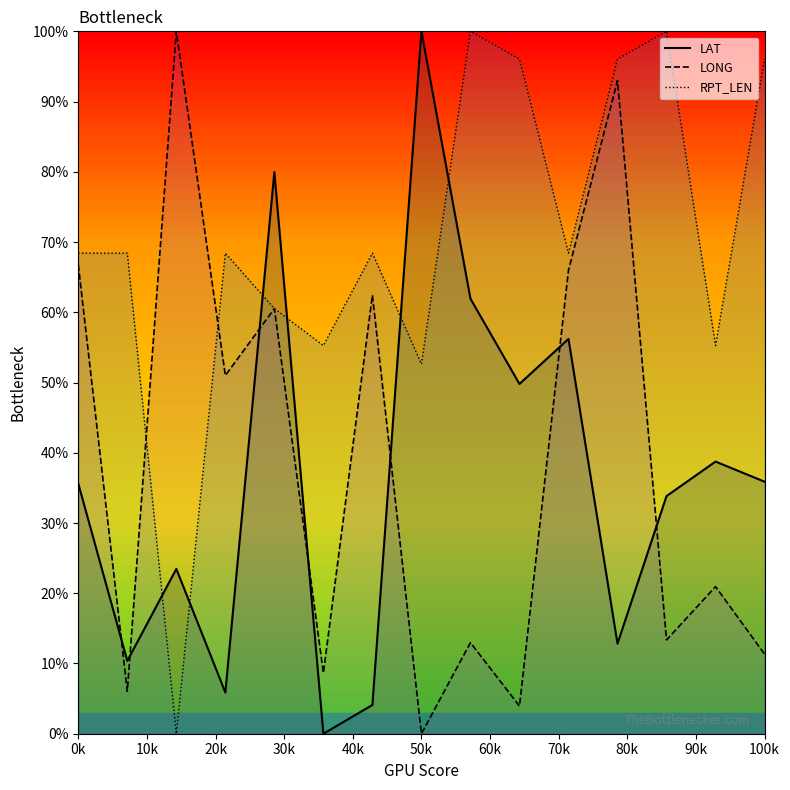

How many values in the LAT series exceed 35?

8